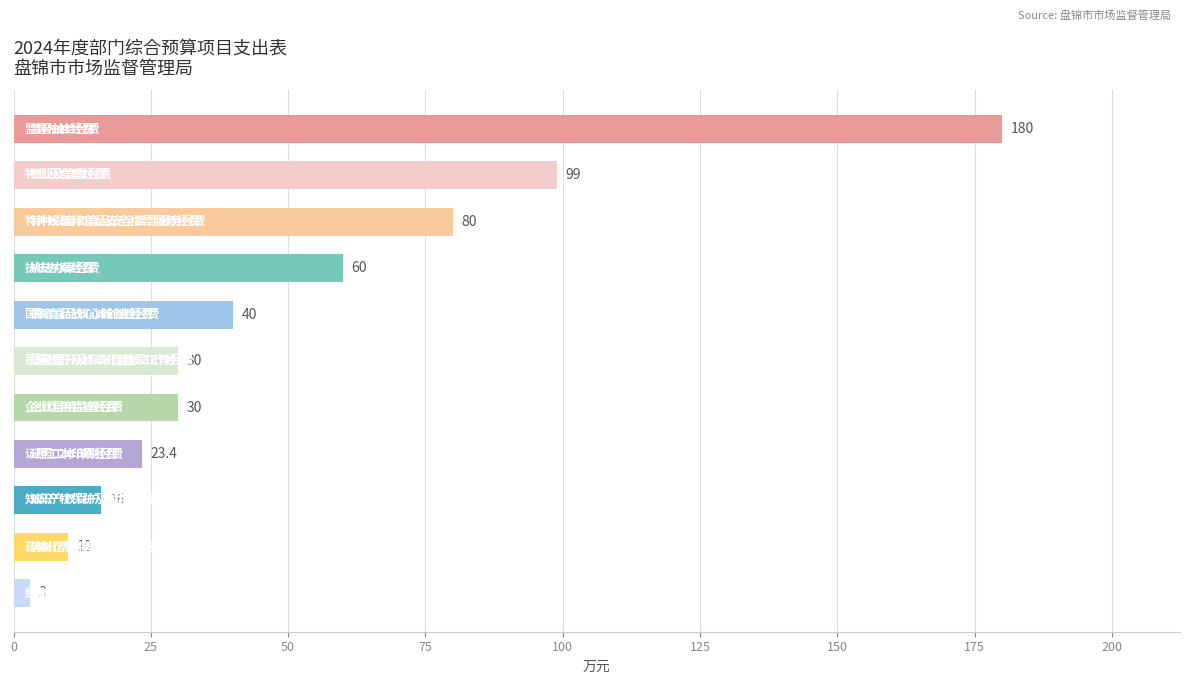

What is the smallest value displayed?

3.0